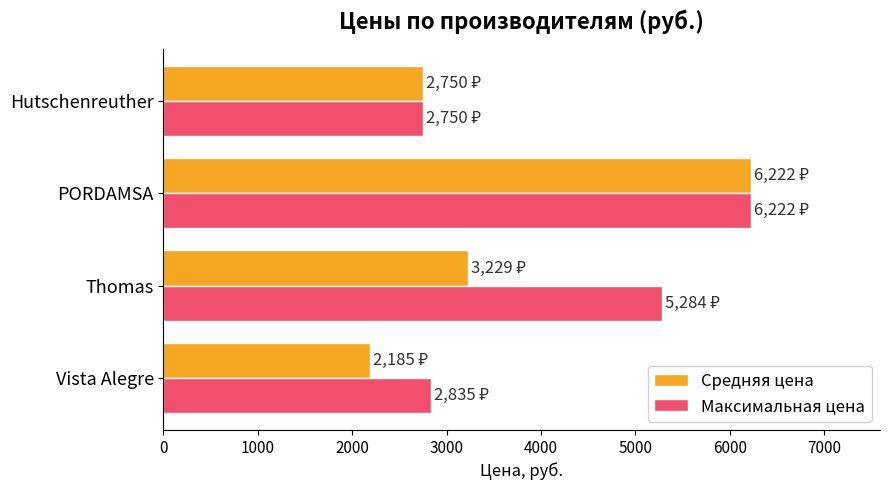

What is the difference between the Максимальная цена values at PORDAMSA and Thomas?

938.1